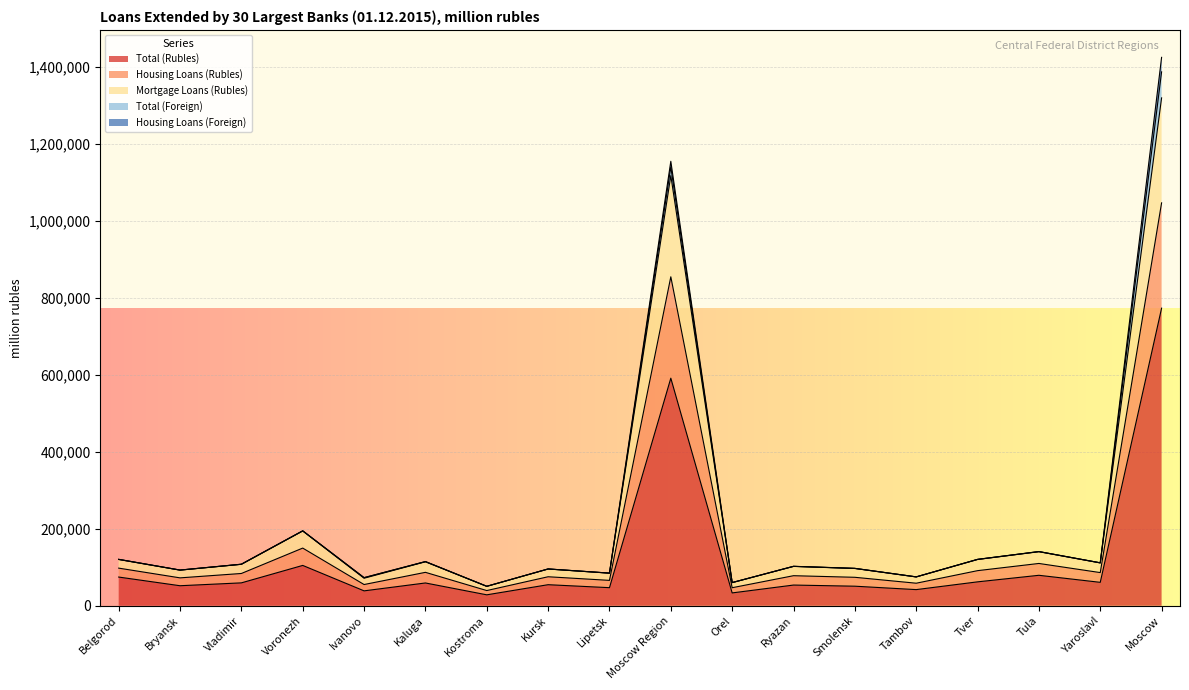

Where is Total (Rubles) nearest to the value 400755?

Moscow Region